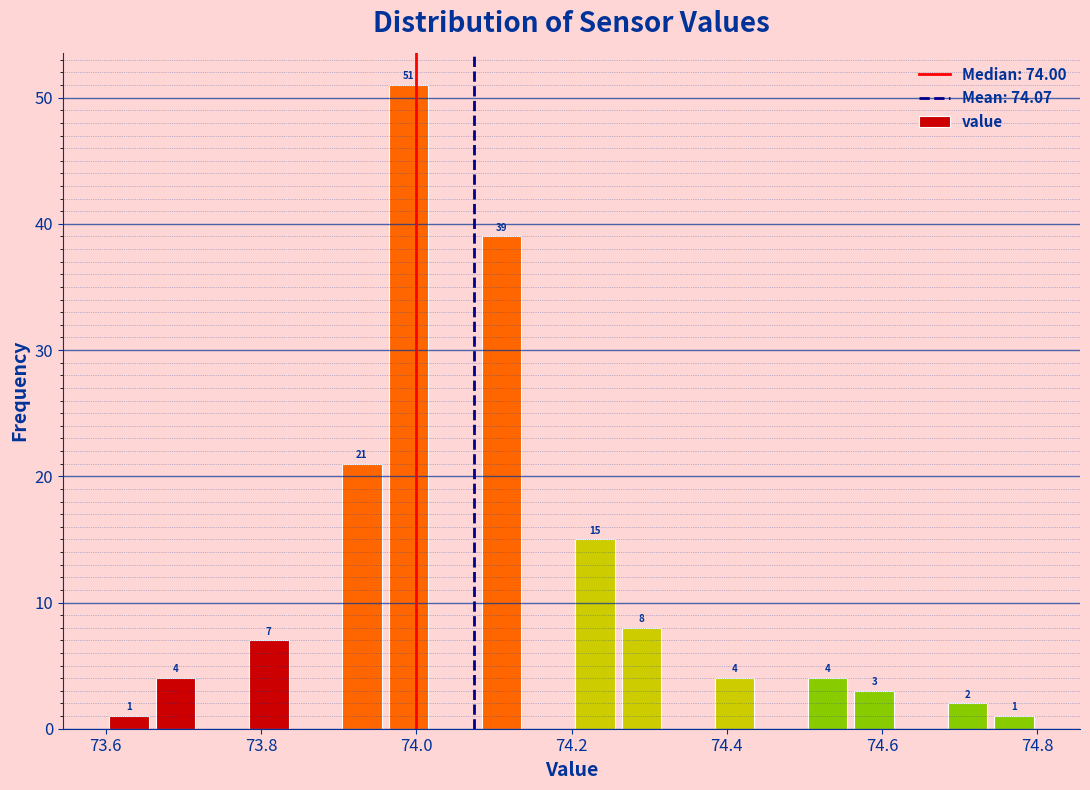

Read against the x-axis, roughly where is the centre of the tallest bar?

74.00